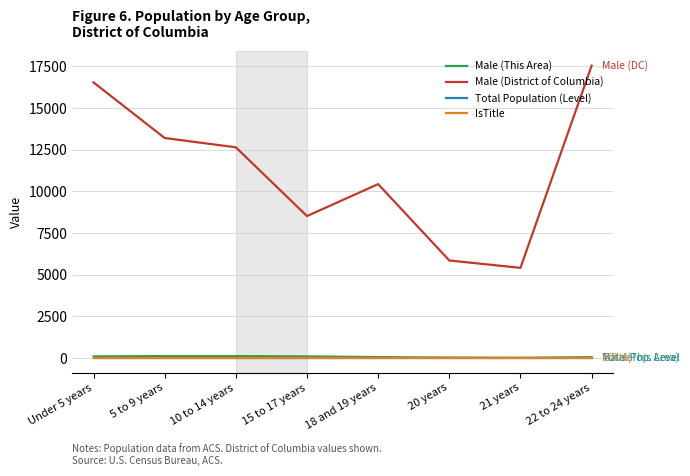

What is the maximum value shown in the chart?

17535